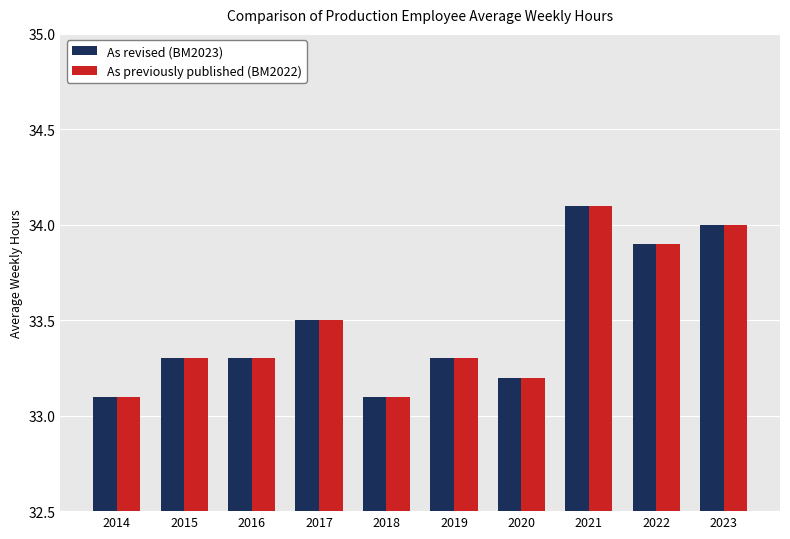

The As revised (BM2023) series shows 33.3 at 2015. True or false?

True